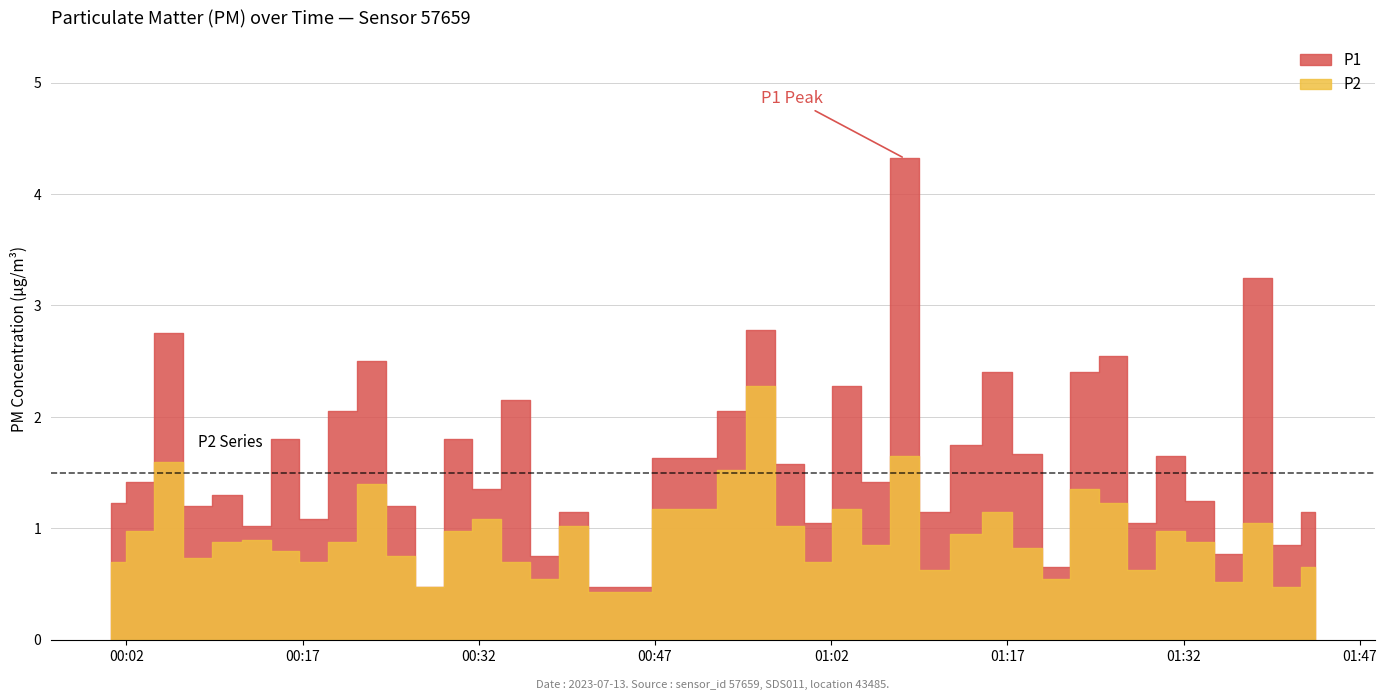

Where is P1 nearest to the value 2?

2023-07-13T00:20:23